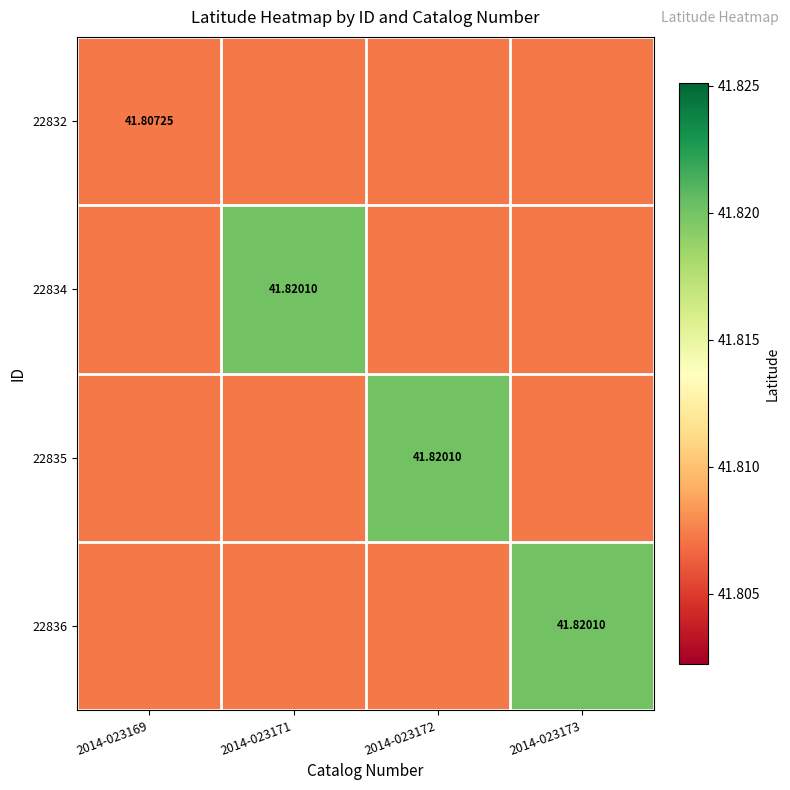

What is the maximum value for 22835?

41.8